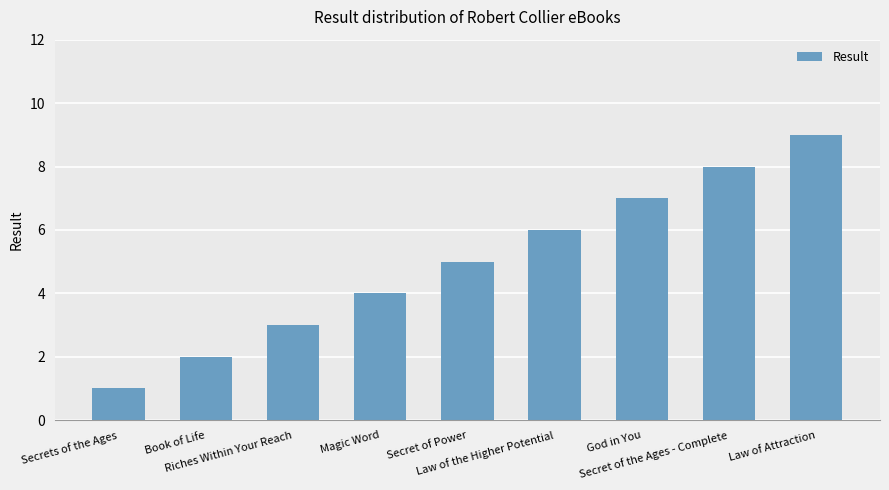

What is the difference between the values at Secrets of the Ages and Book of Life?

1